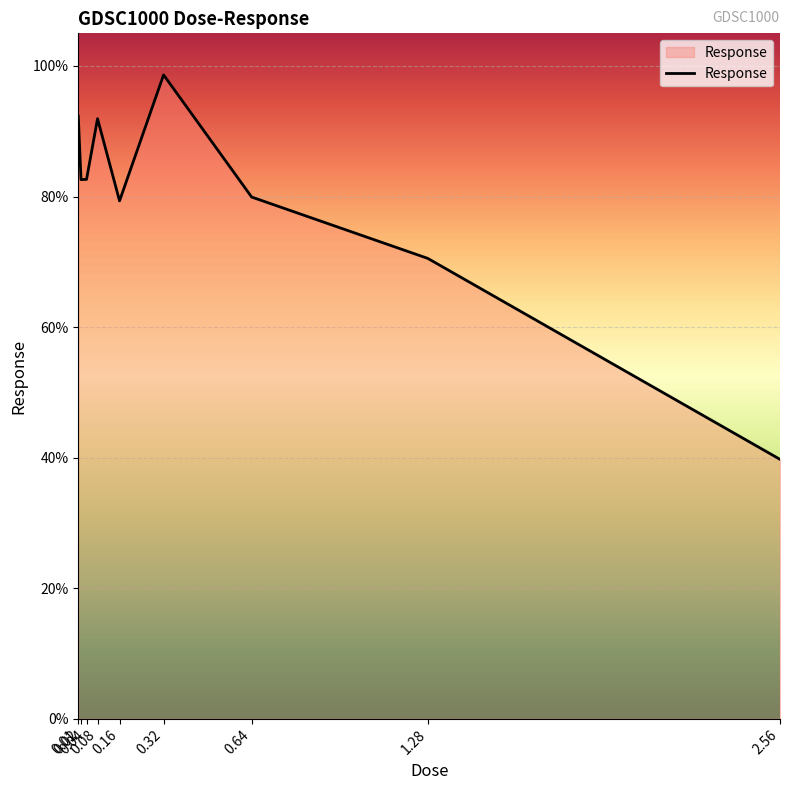

What is the greatest value displayed?

98.6